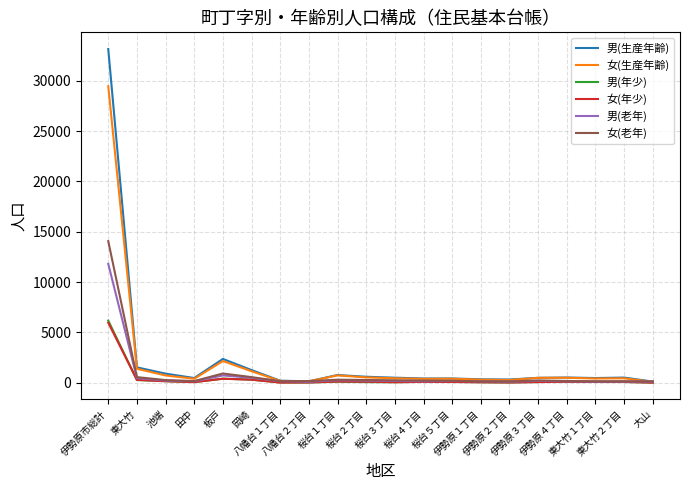

Which series has the widest spread of values?

男(生産年齢)